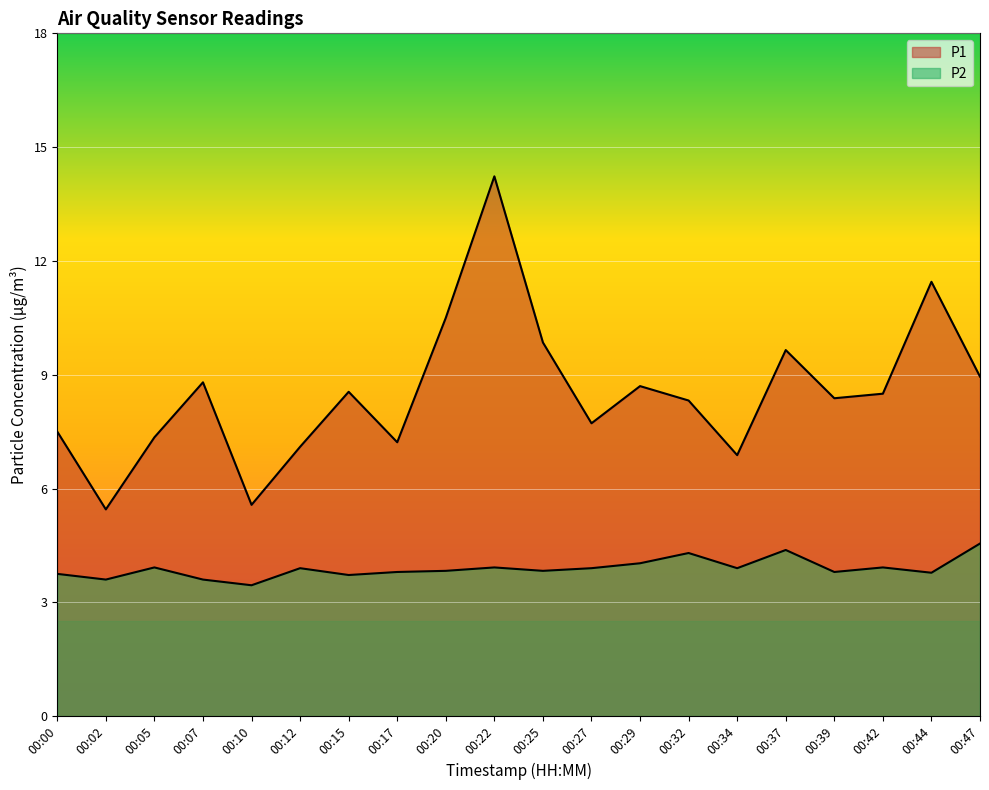

What is the difference between the maximum and minimum values in the P1 series?

8.8